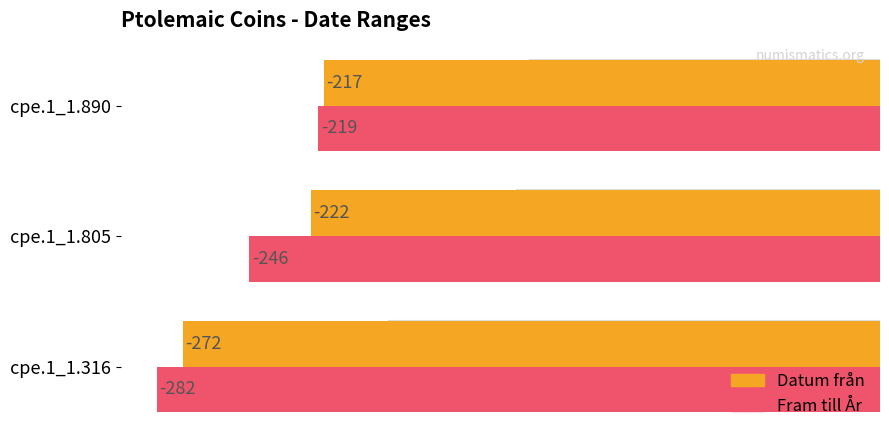

Is the value of Fram till År at cpe.1_1.805 greater than the value of Datum från at cpe.1_1.805?

No